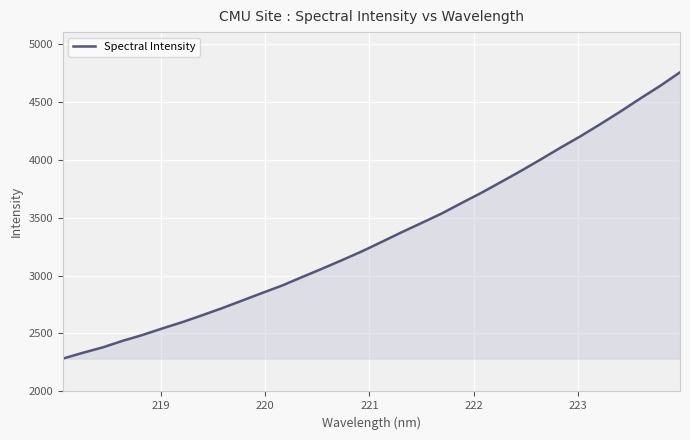

What is the minimum value shown in the chart?

2283.7